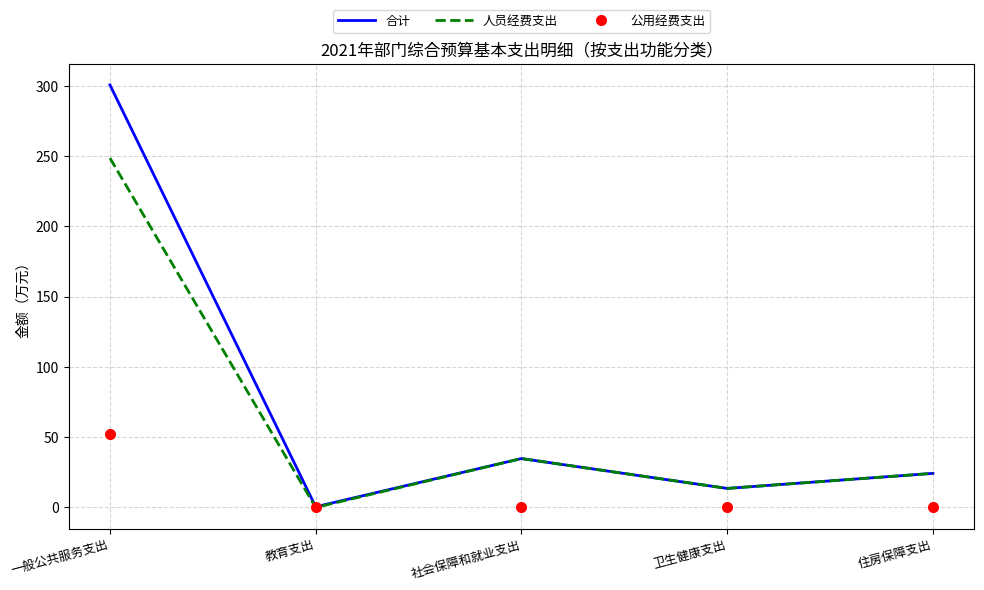

What is the maximum value for 人员经费支出?

248.6